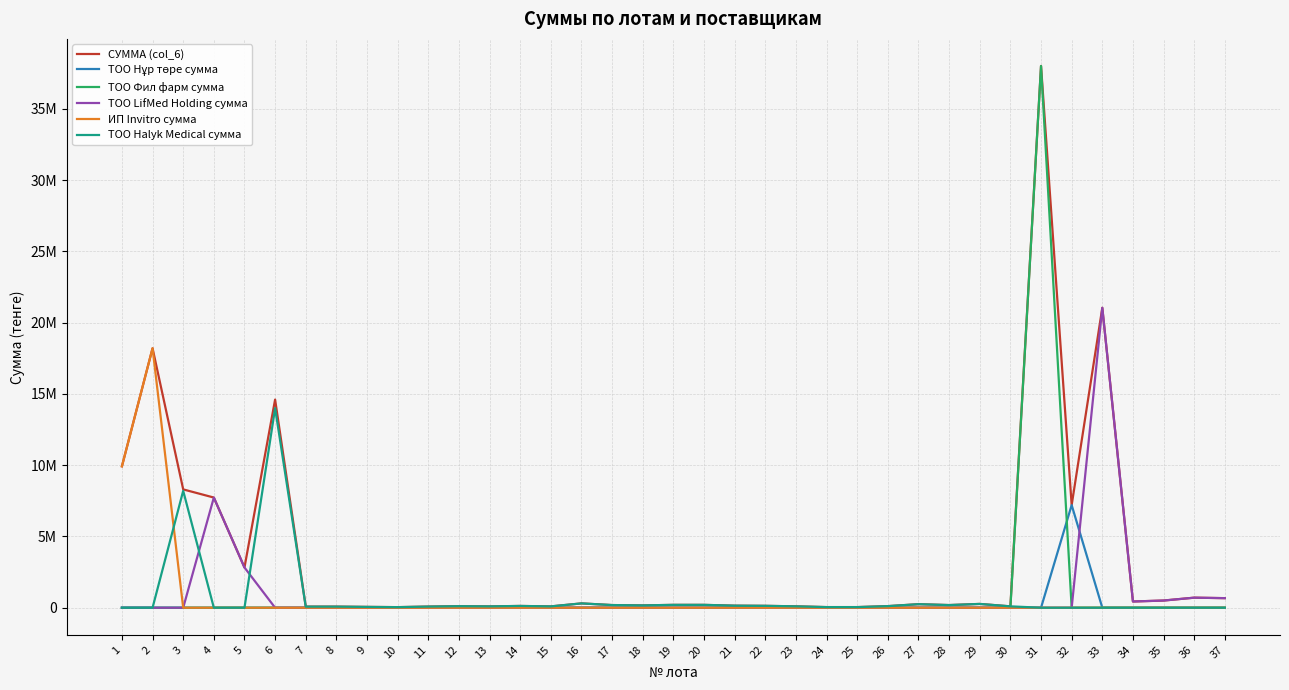

What are all the series names shown in the legend?

СУММА (col_6), ТОО Нұр төре сумма, ТОО Фил фарм сумма, ТОО LifMed Holding сумма, ИП Invitro сумма, TOO Halyk Medical сумма